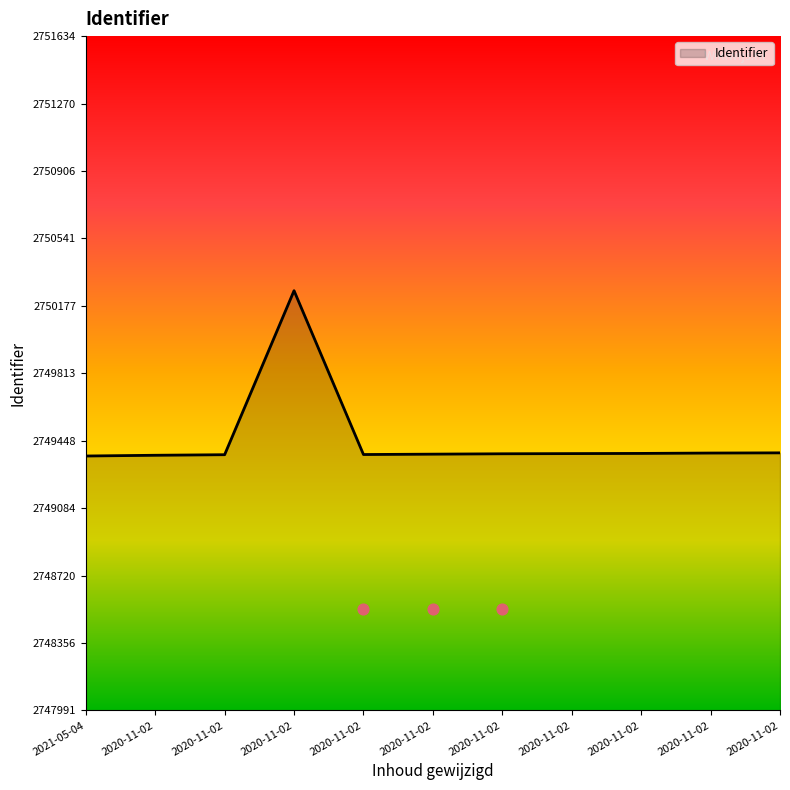

What is the change in value from 2021-05-04 to 2020-11-02?

+13